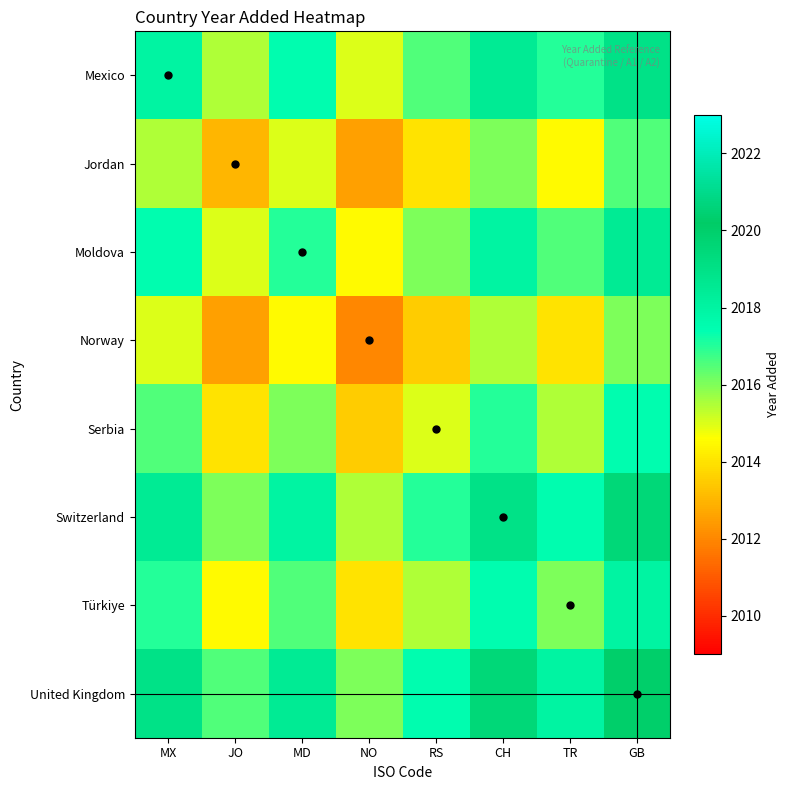

How many data points does each series have?

8